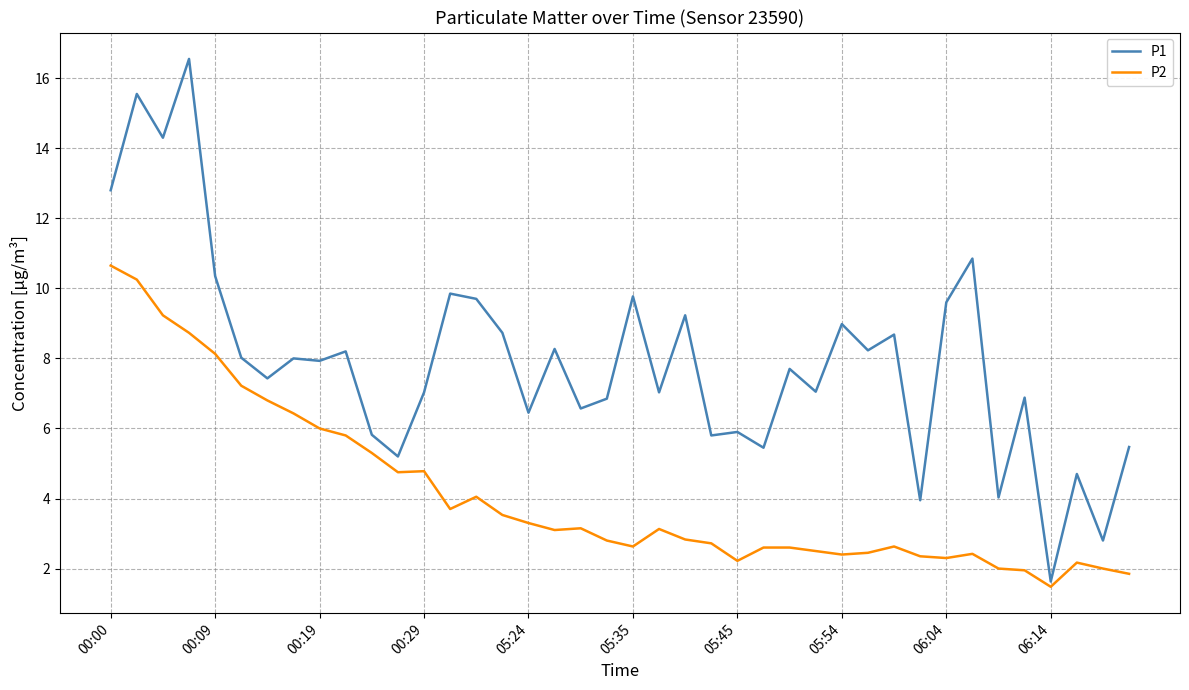

What is the smallest value displayed?

1.5